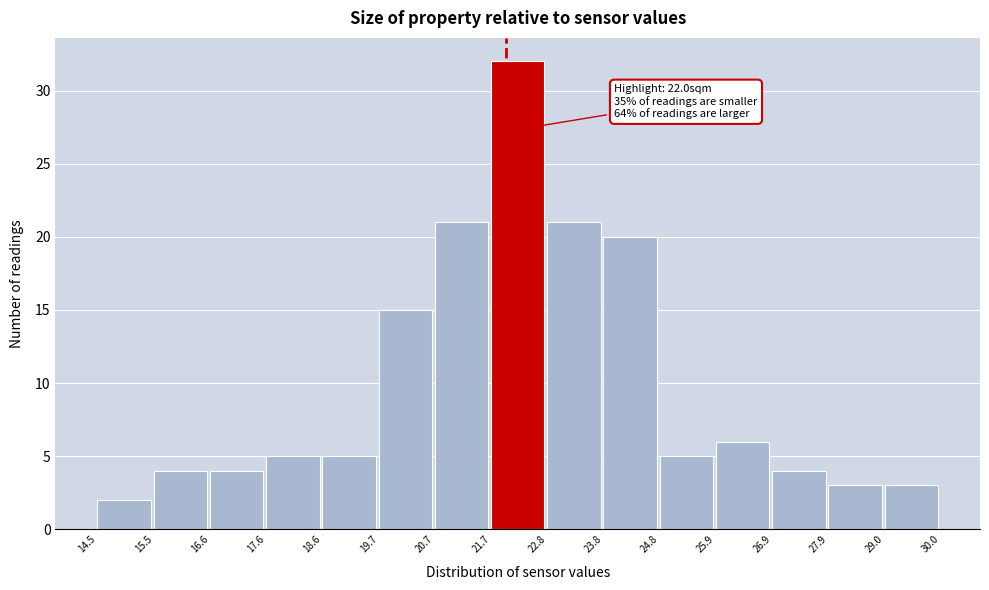

Over which range of the x-axis is the bar tallest?

21.7 to 22.8